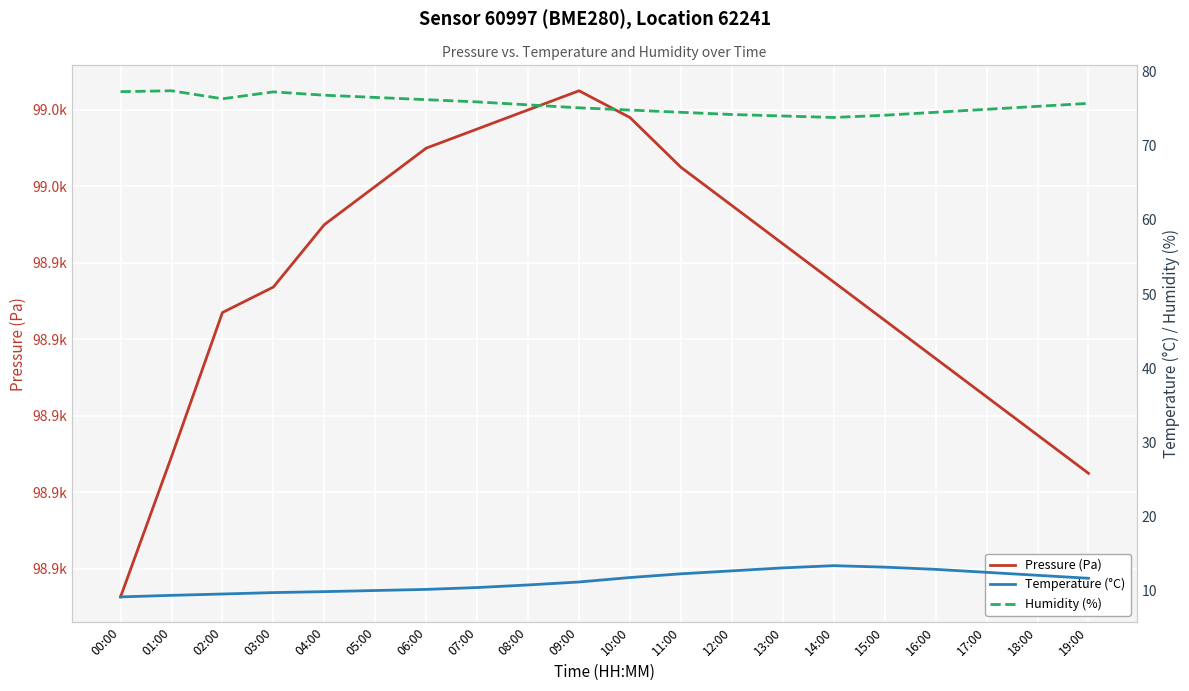

At which label does Pressure (Pa) first exceed 98945?

04:00